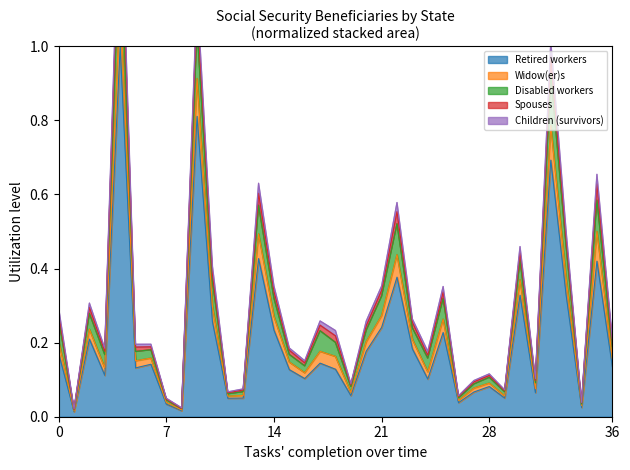

True or false: Retired workers has a value of 0.1 at 0.

False